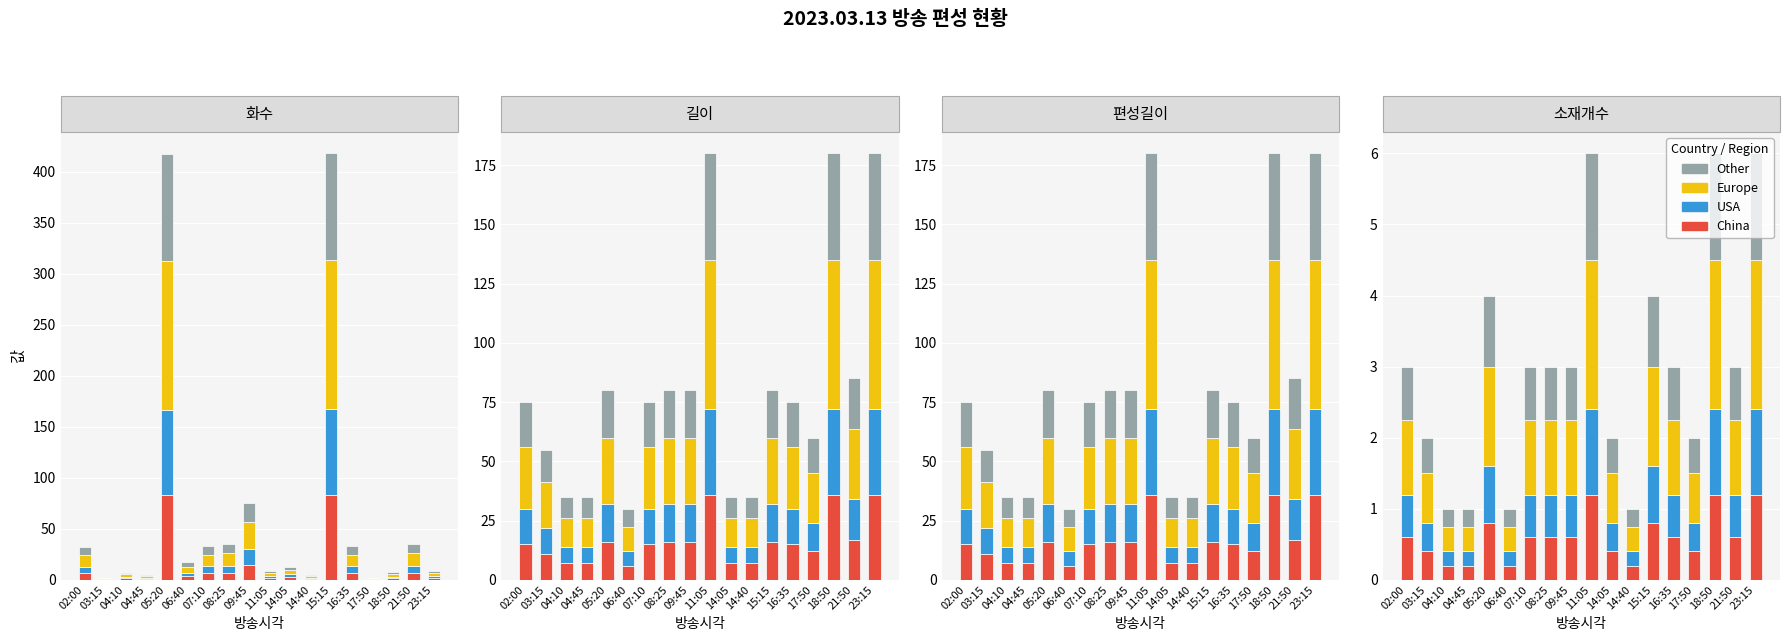

What is the highest value of the Europe series?

146.3